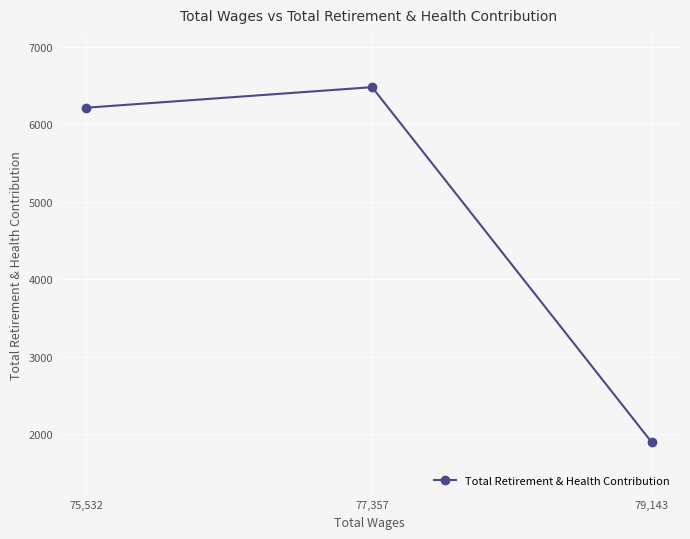

What is the label of the 3rd point from the left?

79,143